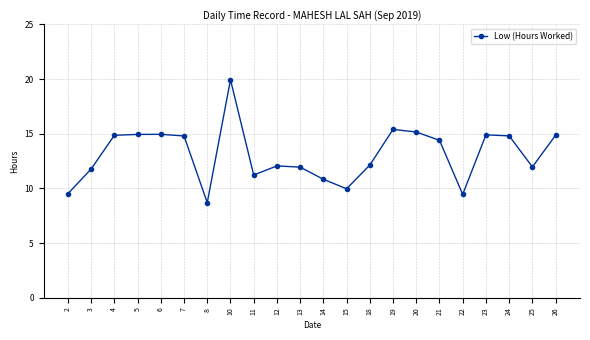

What is the smallest value displayed?

8.7